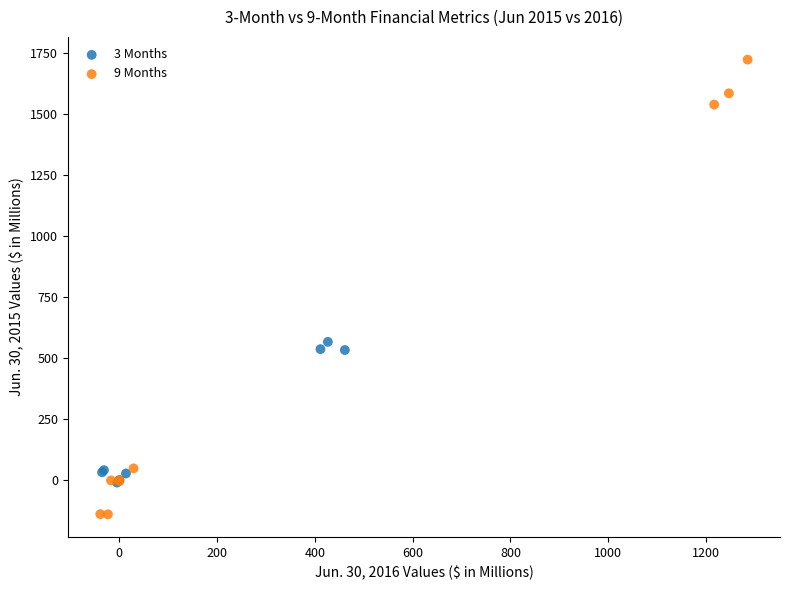

Which series has the largest Y range (max minus min)?

9 Months